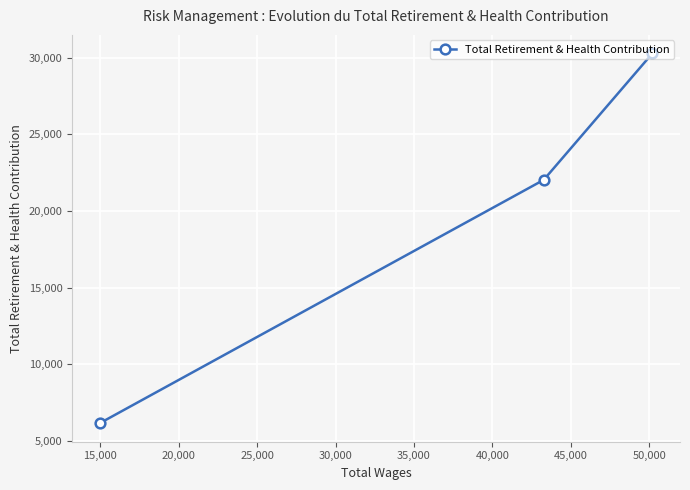

Is this an area chart (filled region under the line)?

No